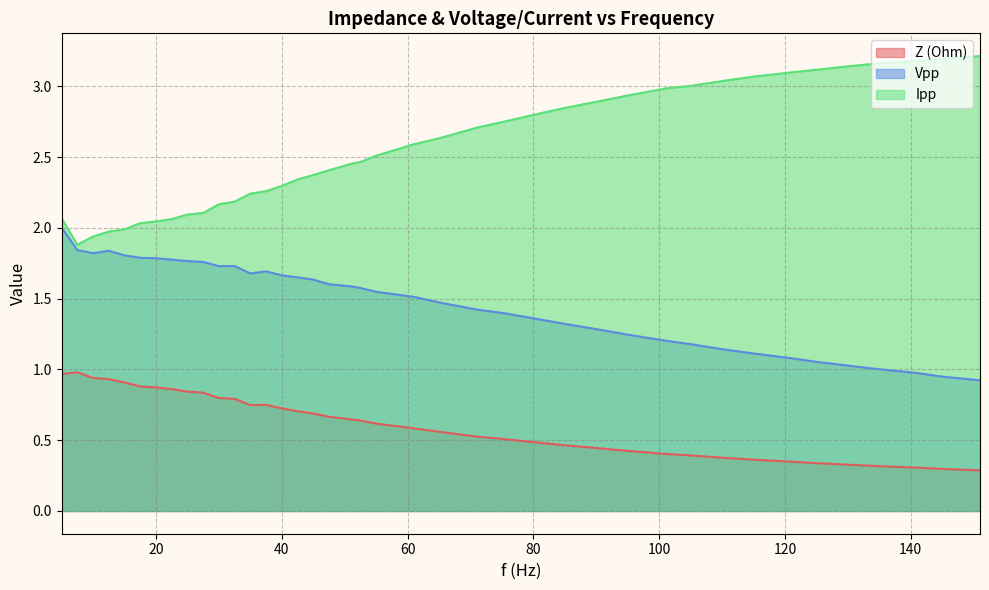

Rank the series at 17.5 from lowest to highest value.

Z (Ohm), Vpp, Ipp